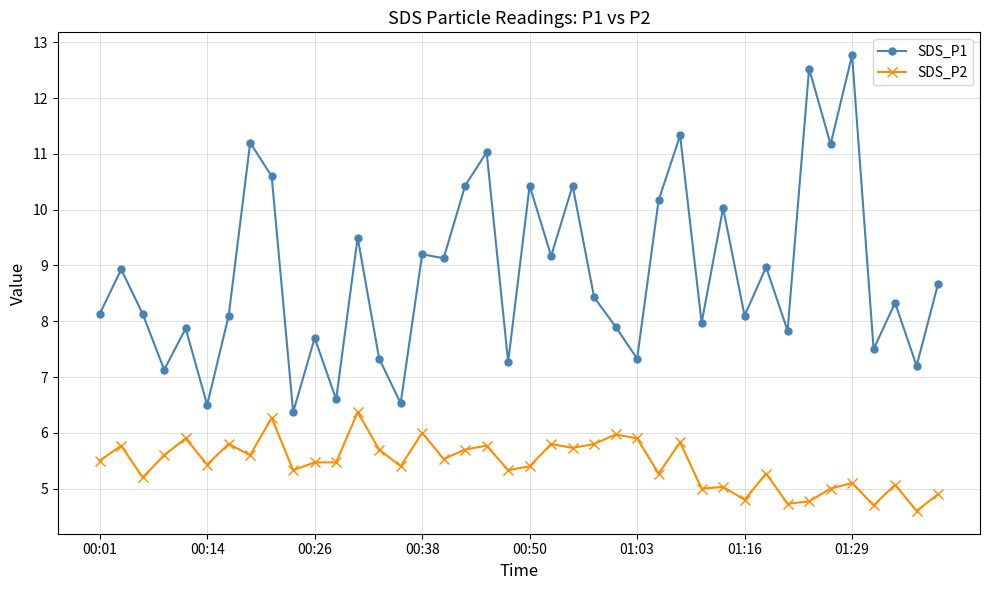

At how many categories does at least one series exceed 6?

40